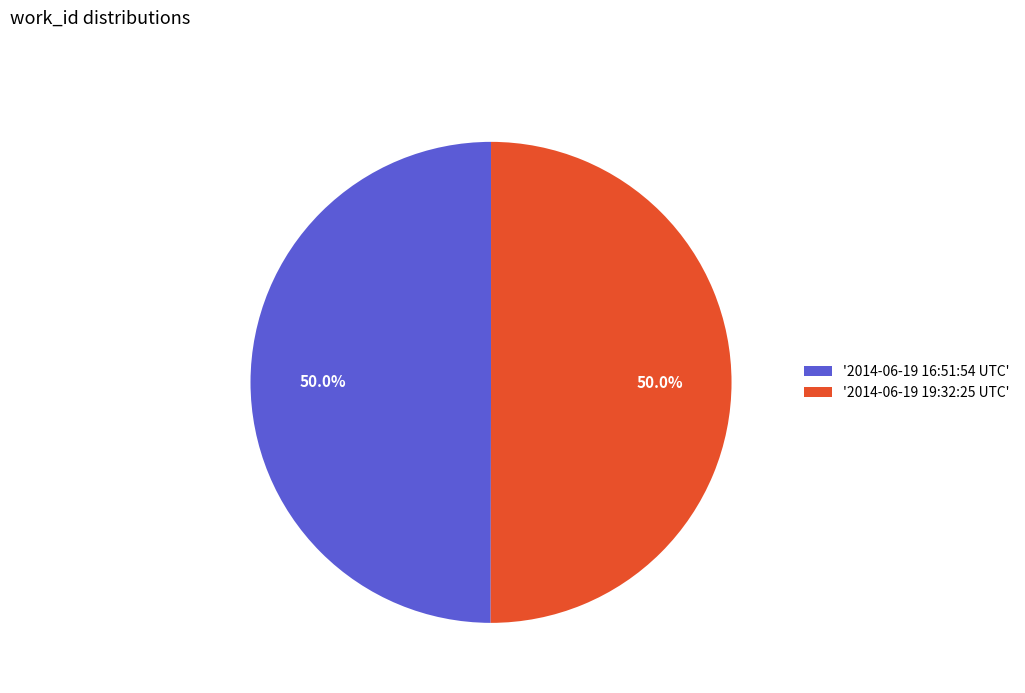

How many segments does this pie chart have?

2